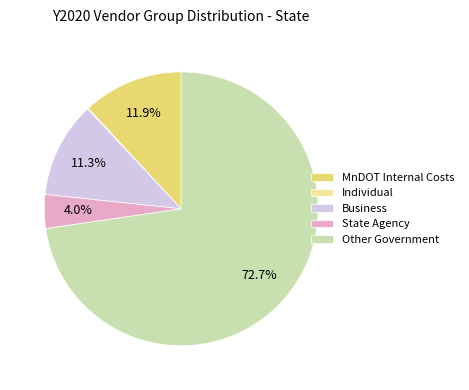

Which slice represents more than half of the pie?

Other Government